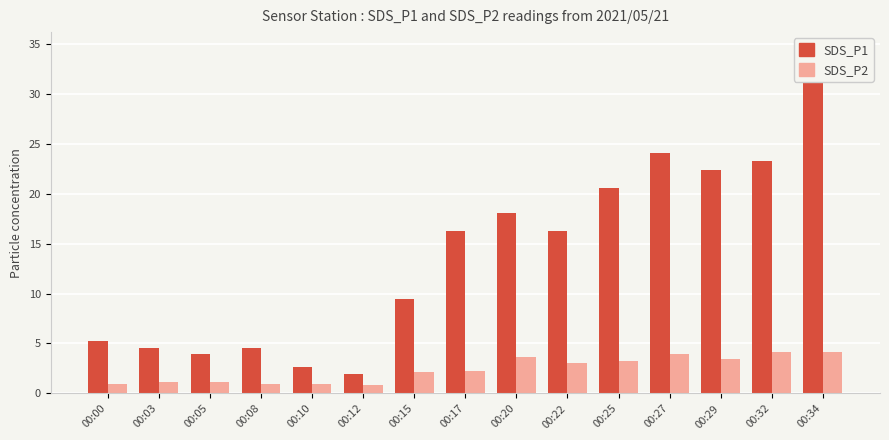

Read the SDS_P2 value at 00:17.

2.2